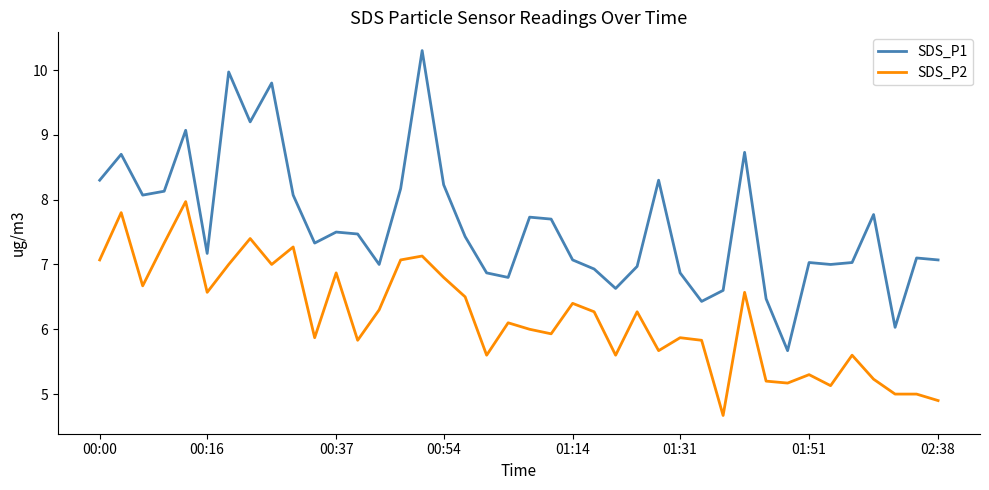

What is the difference between the maximum and minimum values in the SDS_P2 series?

3.3